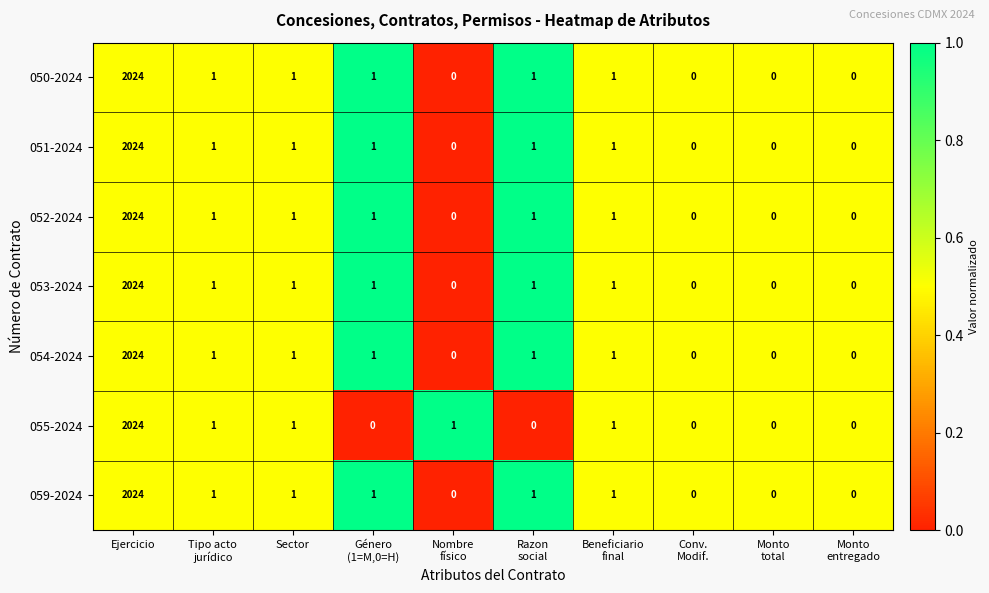

At which category is the sum across all series the highest?

Ejercicio